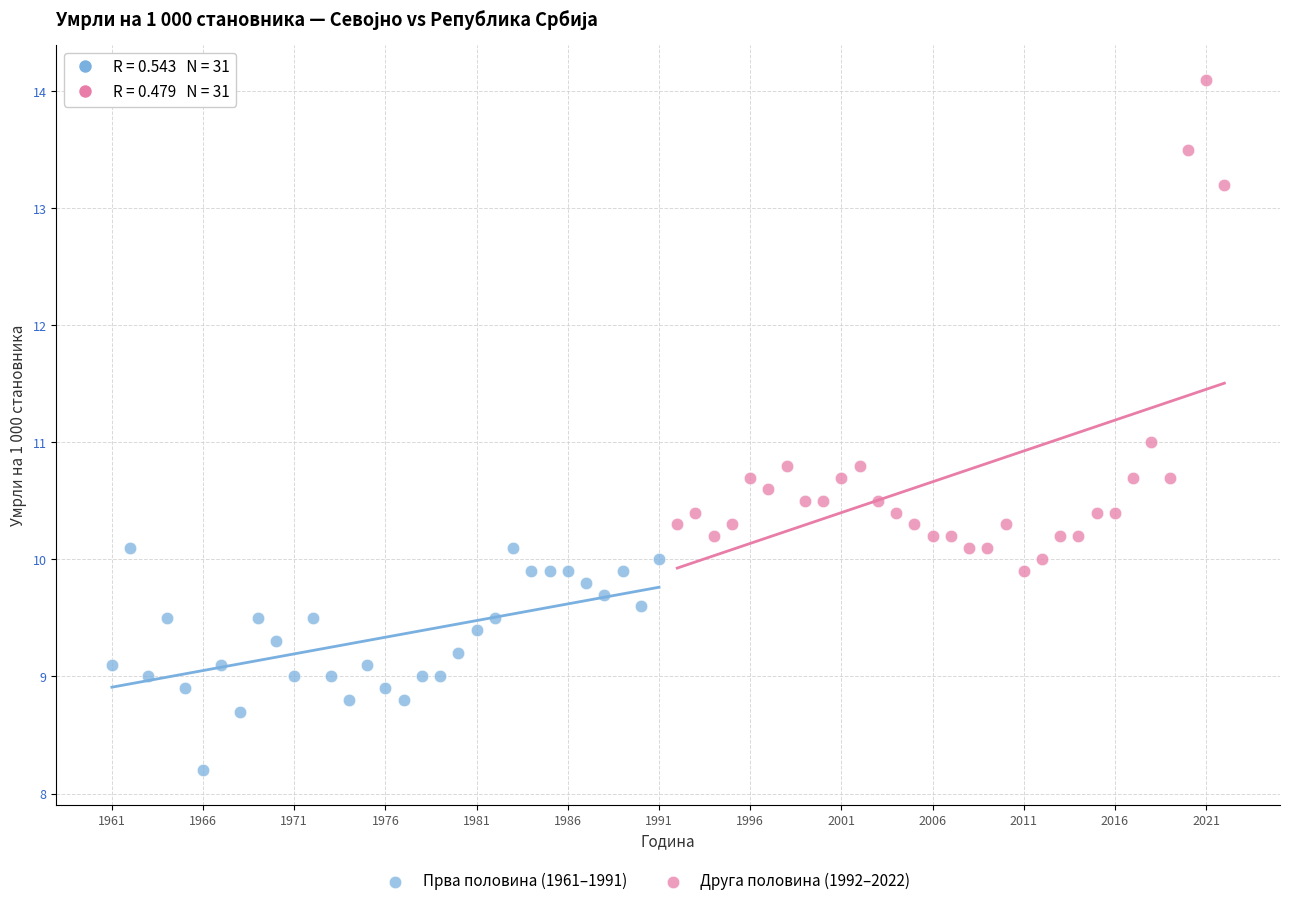

Which series reaches the minimum Y coordinate?

Прва половина (1961–1991)